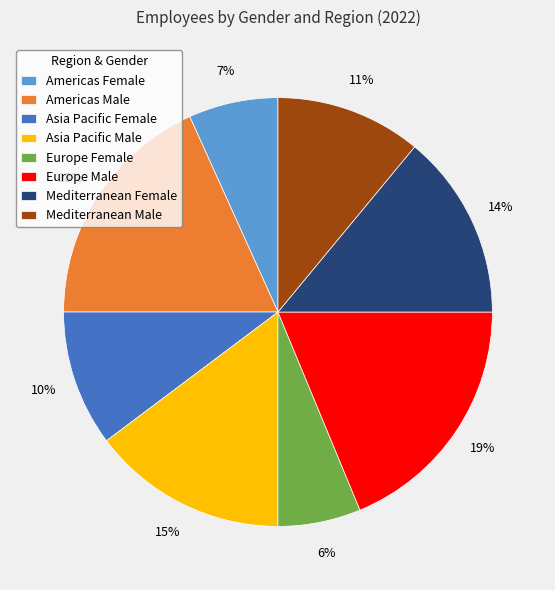

To the nearest percent, what is the difference between the Europe Male and Mediterranean Female slice percentages?

5%